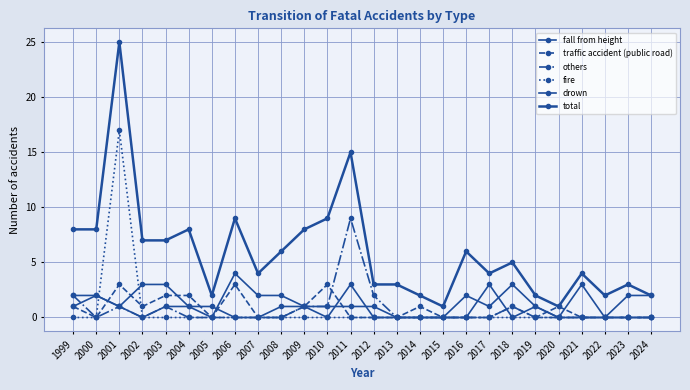

List the series in order of their peak value, highest first.

total, fire, others, fall from height, traffic accident (public road), drown